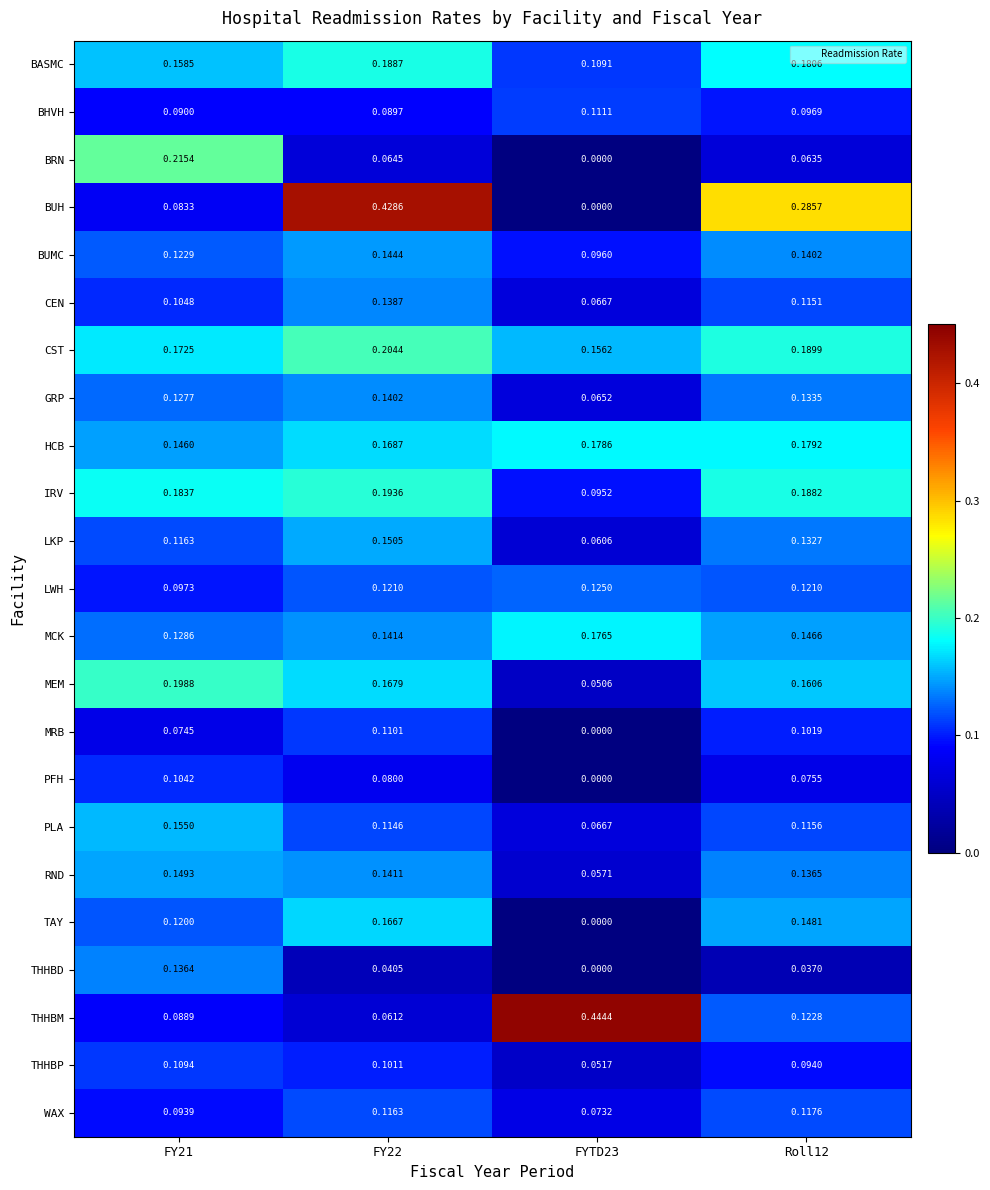

Which series has the largest range (max minus min)?

BUH